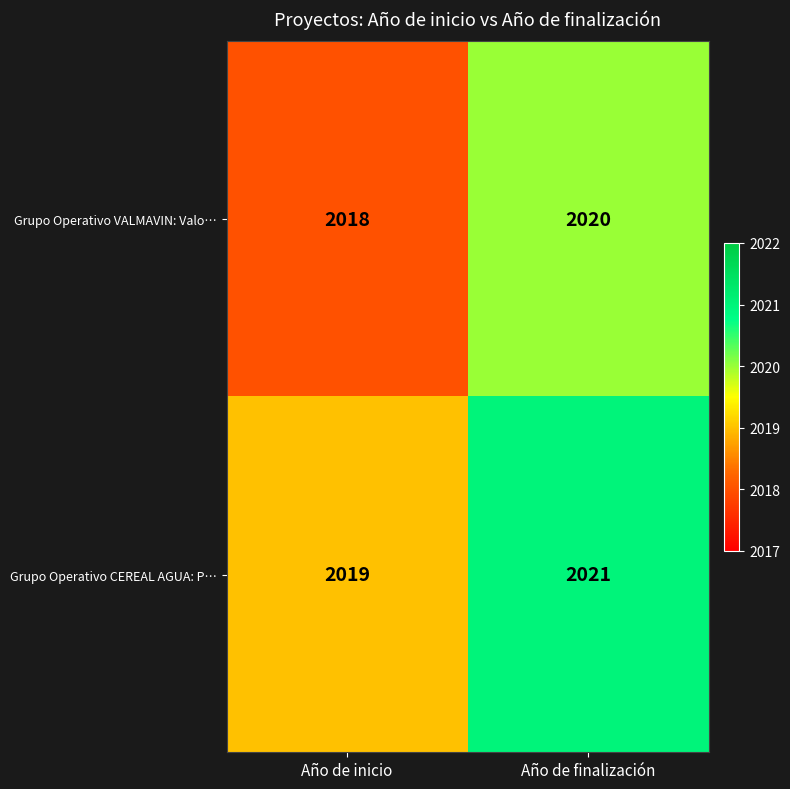

At Año de finalización, list the series in order from largest to smallest.

Grupo Operativo CEREAL AGUA: P…, Grupo Operativo VALMAVIN: Valo…